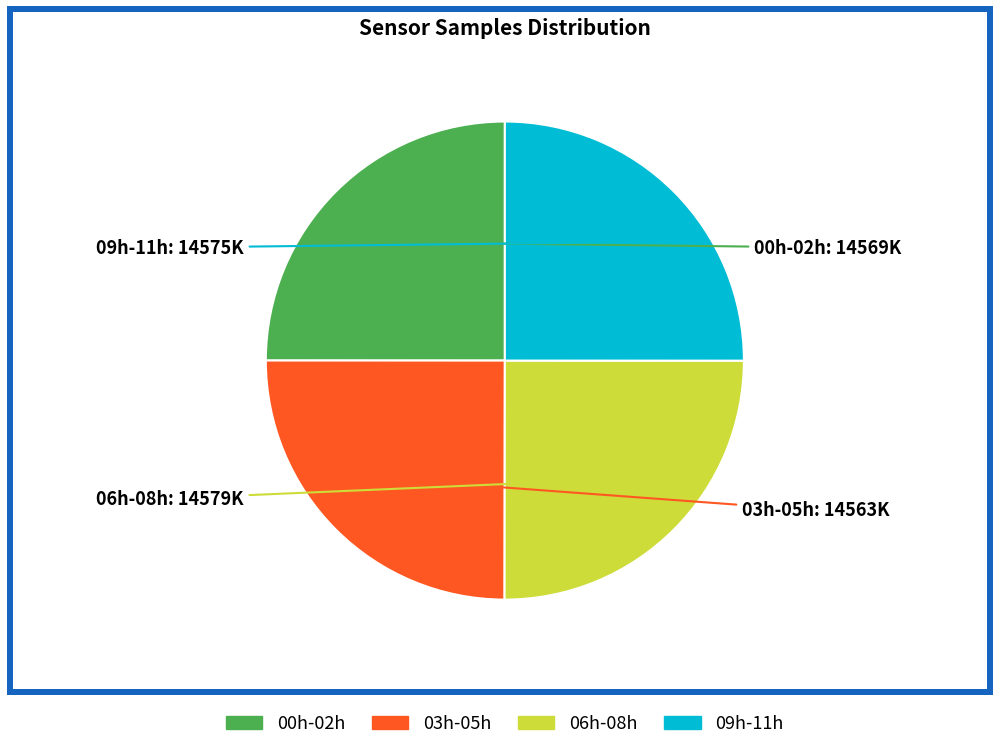

Is there any slice that represents more than half of the pie?

No